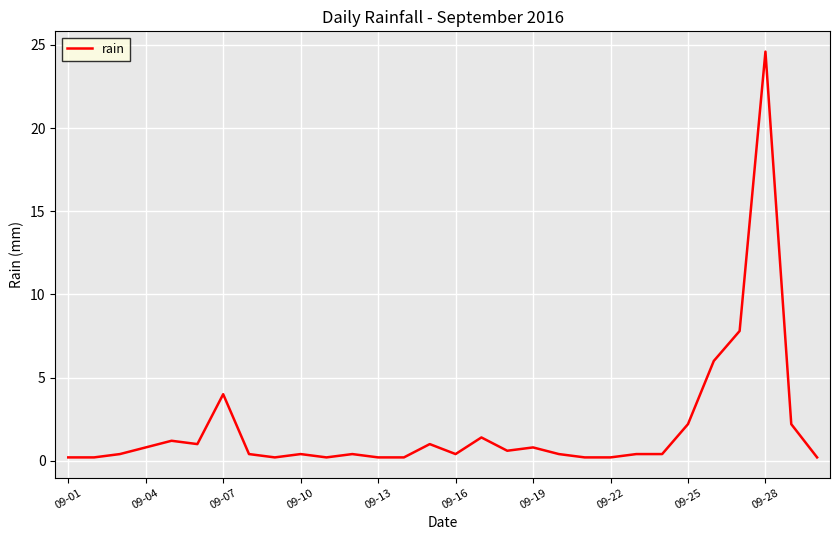

What is the difference between the maximum and minimum values?

24.4